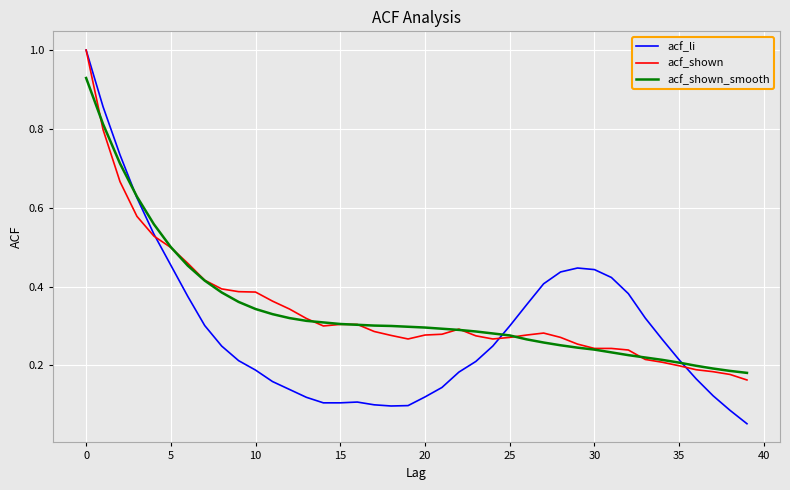

Which series has the largest range (max minus min)?

acf_li